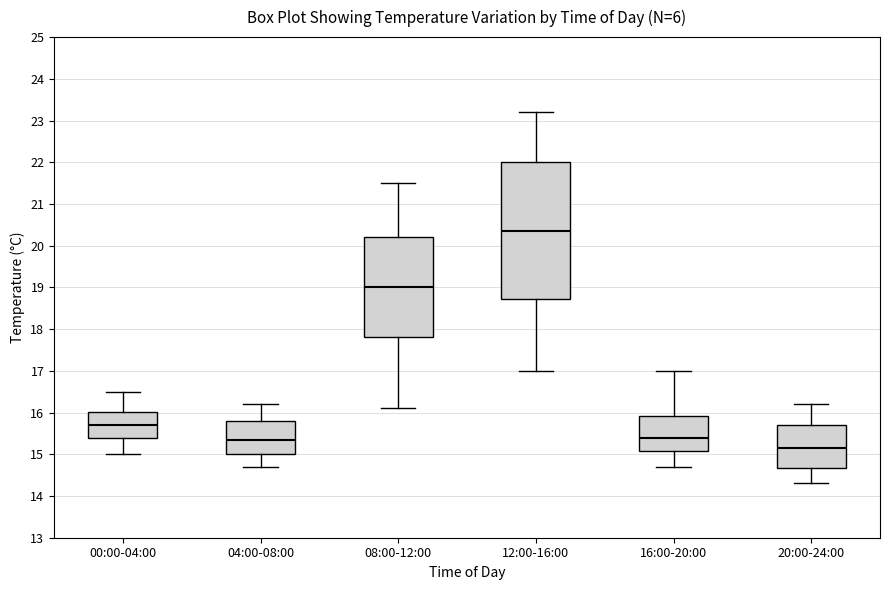

Comparing the boxes themselves (not the whiskers), which one is the tallest?

12:00-16:00